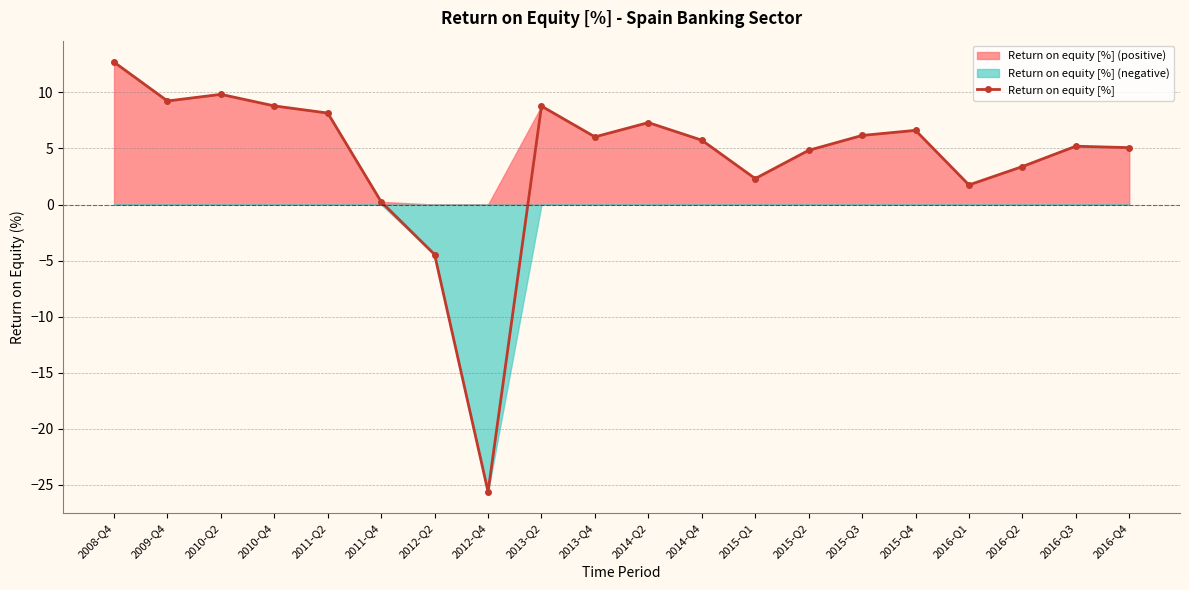

List the labels in order of value, largest first.

2008-Q4, 2010-Q2, 2009-Q4, 2010-Q4, 2013-Q2, 2011-Q2, 2014-Q2, 2015-Q4, 2015-Q3, 2013-Q4, 2014-Q4, 2016-Q3, 2016-Q4, 2015-Q2, 2016-Q2, 2015-Q1, 2016-Q1, 2011-Q4, 2012-Q2, 2012-Q4